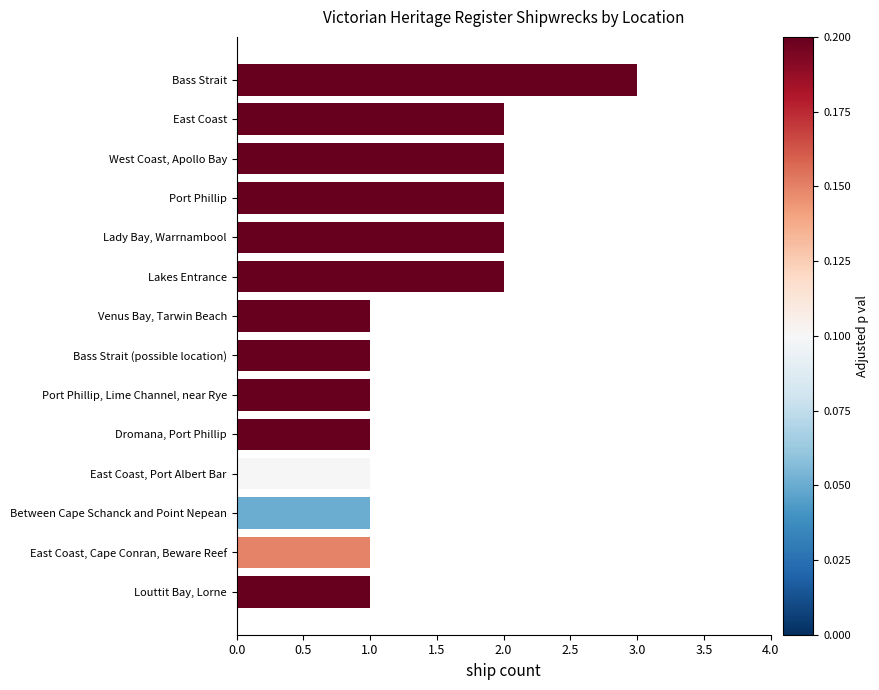

Between Dromana, Port Phillip and Port Phillip, which is larger?

Port Phillip